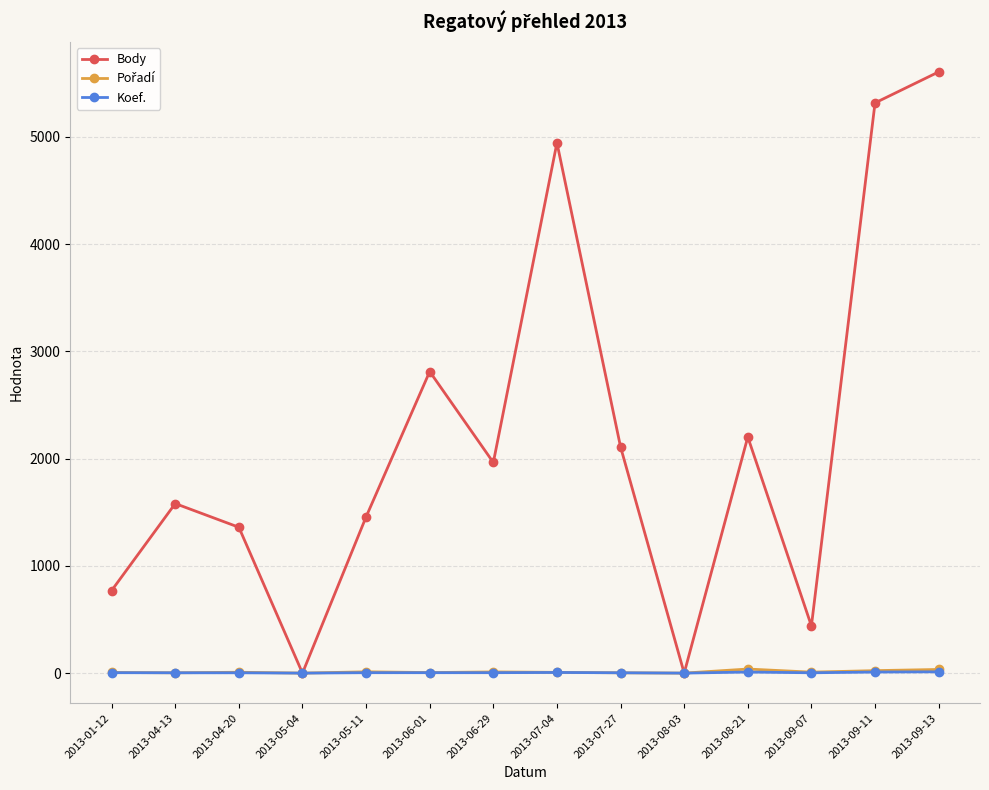

Which series has the largest total across all categories?

Body